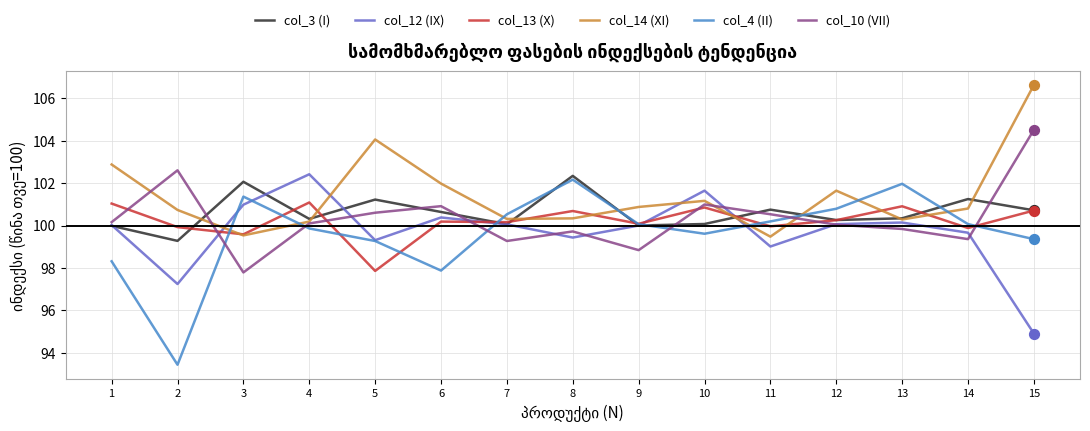

What is the total value across all series at 14?

601.0